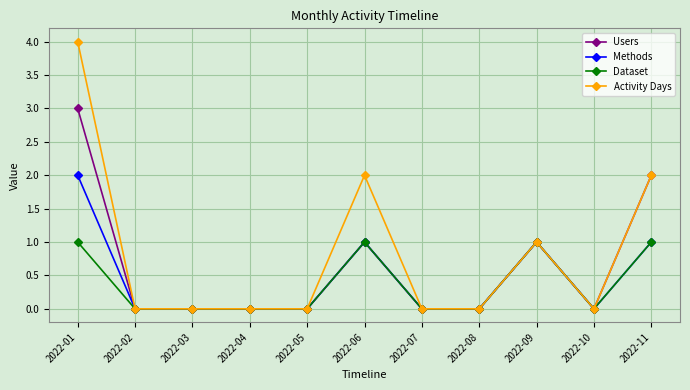

What is the sum of all Methods values?

5